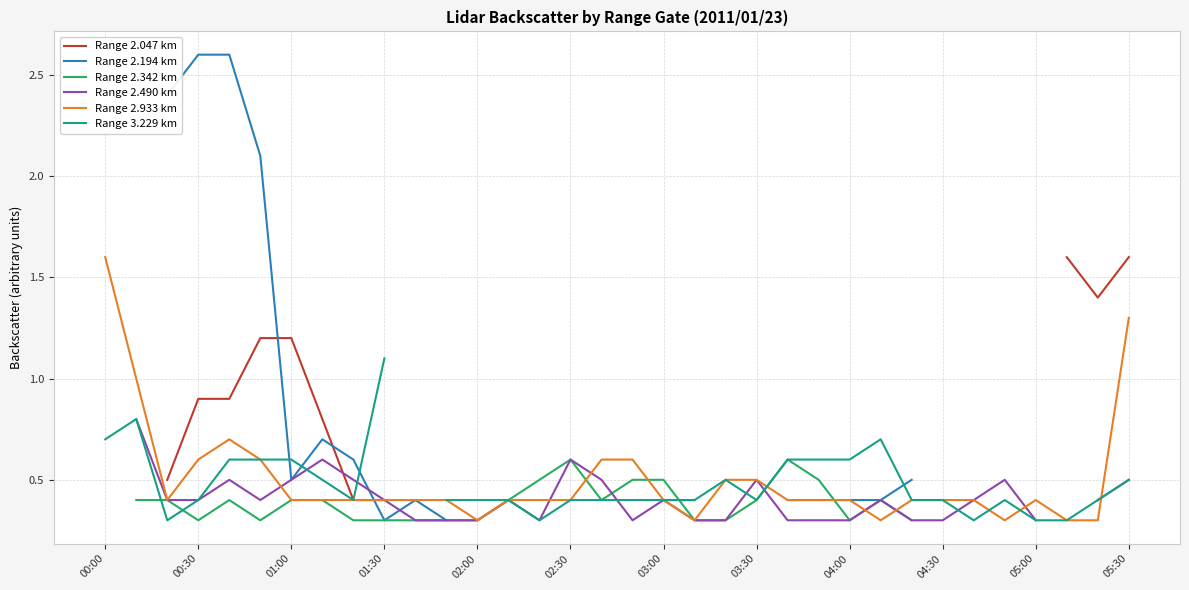

True or false: Range 2.933 km has a value of 0.1 at 04:00.

False